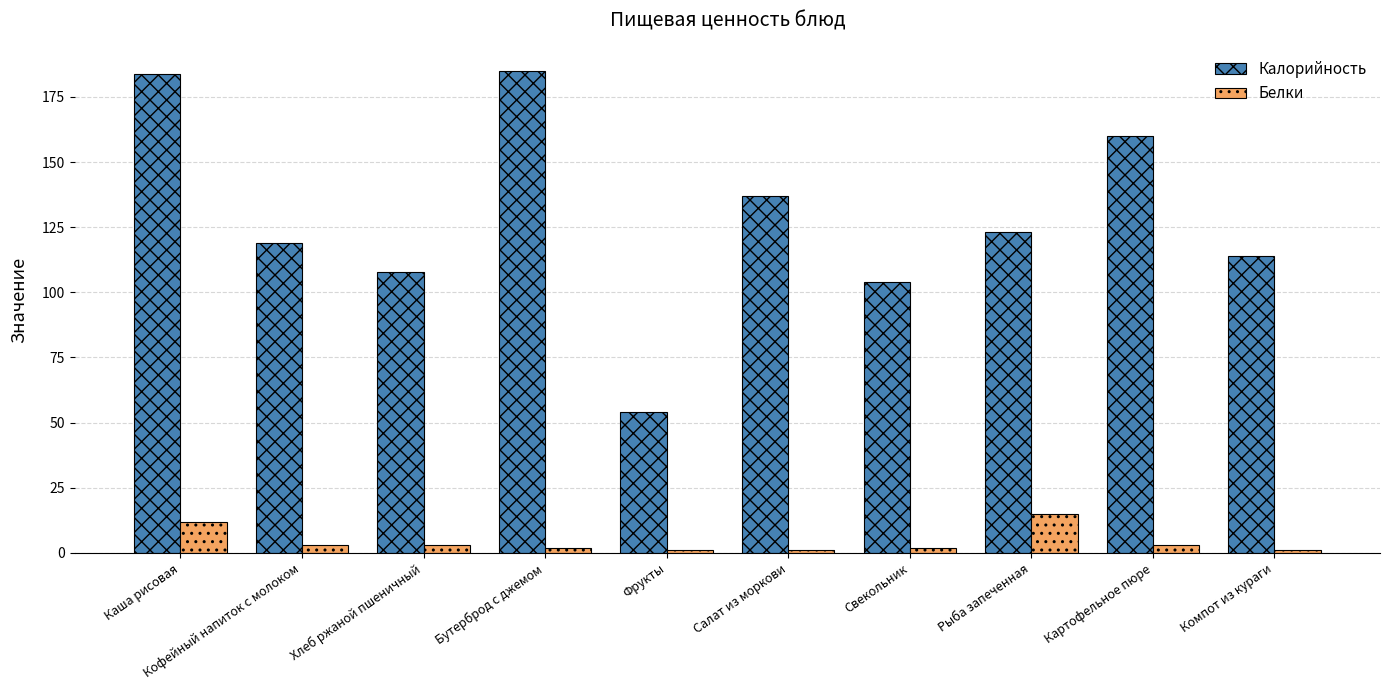

Is it true that Калорийность equals 86 at Каша рисовая?

False